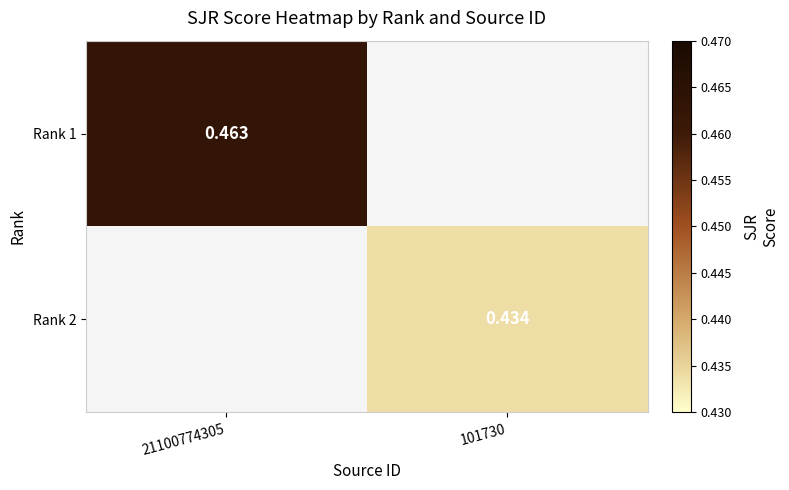

At which category does the chart reach its minimum across all series?

101730